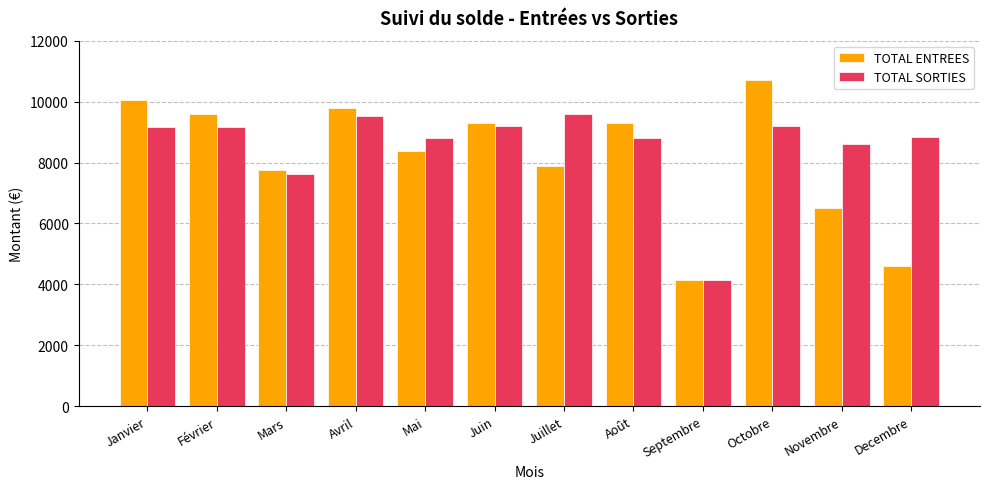

At Janvier, list the series in order from largest to smallest.

TOTAL ENTREES, TOTAL SORTIES